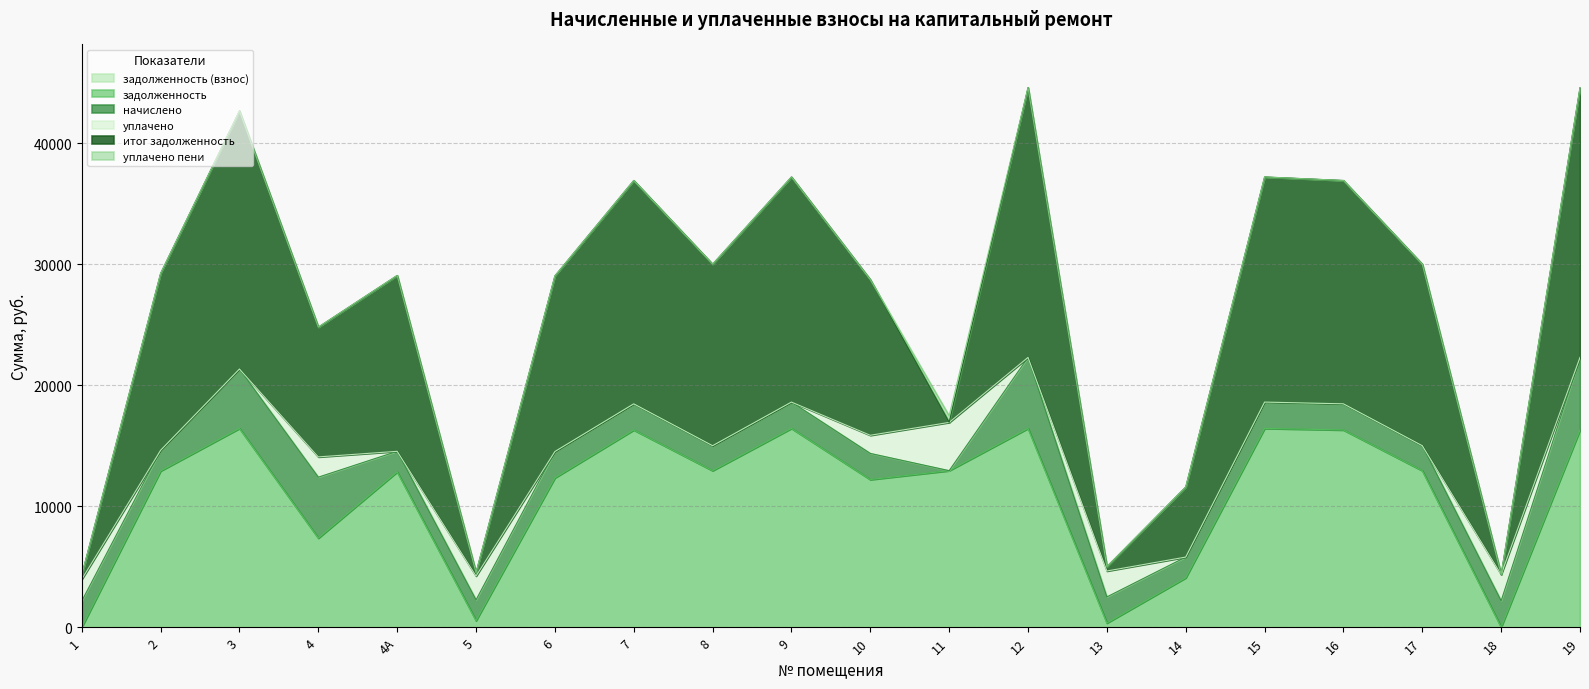

How many lines are shown in the chart?

6